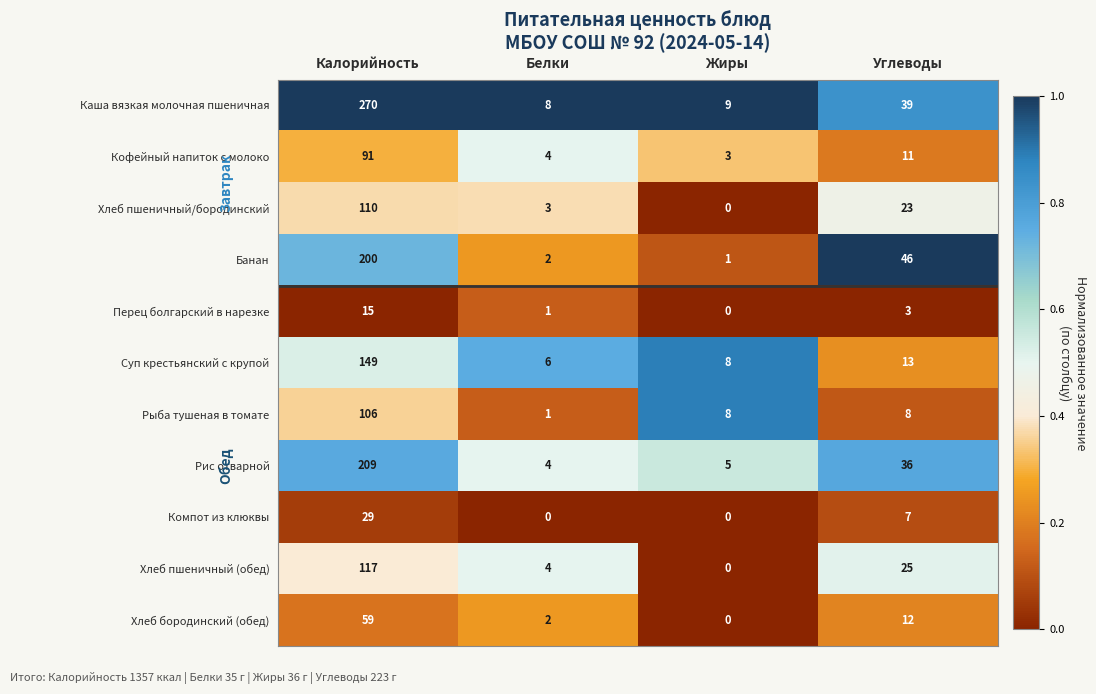

Which series has the widest spread of values?

Каша вязкая молочная пшеничная